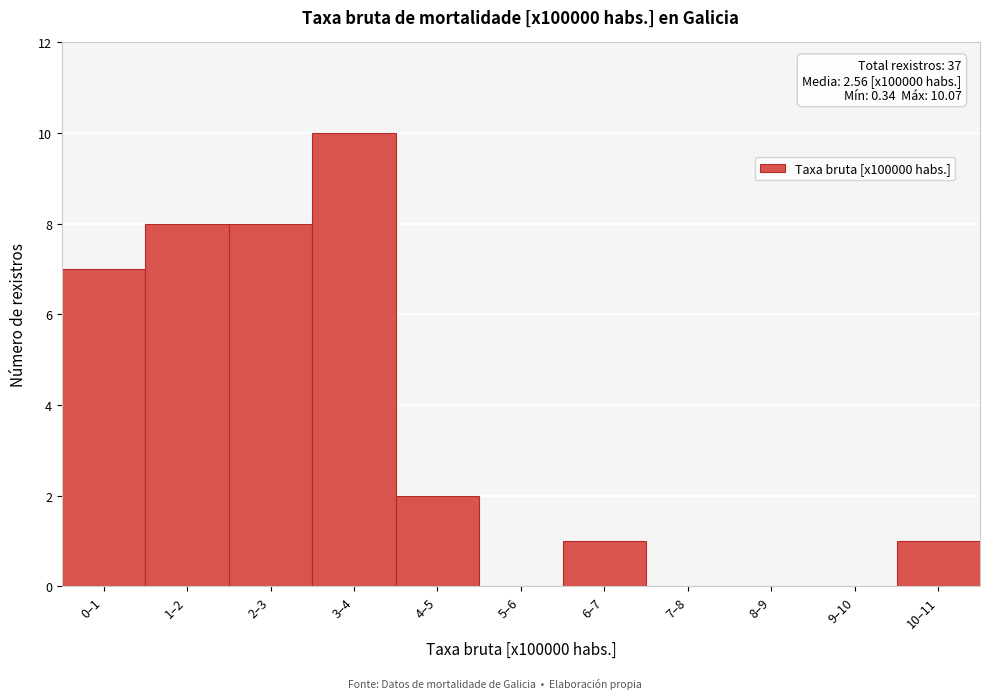

Reading right to left, transcribe all the data shown in this chart.

10–11=1	9–10=0	8–9=0	7–8=0	6–7=1	5–6=0	4–5=2	3–4=10	2–3=8	1–2=8	0–1=7